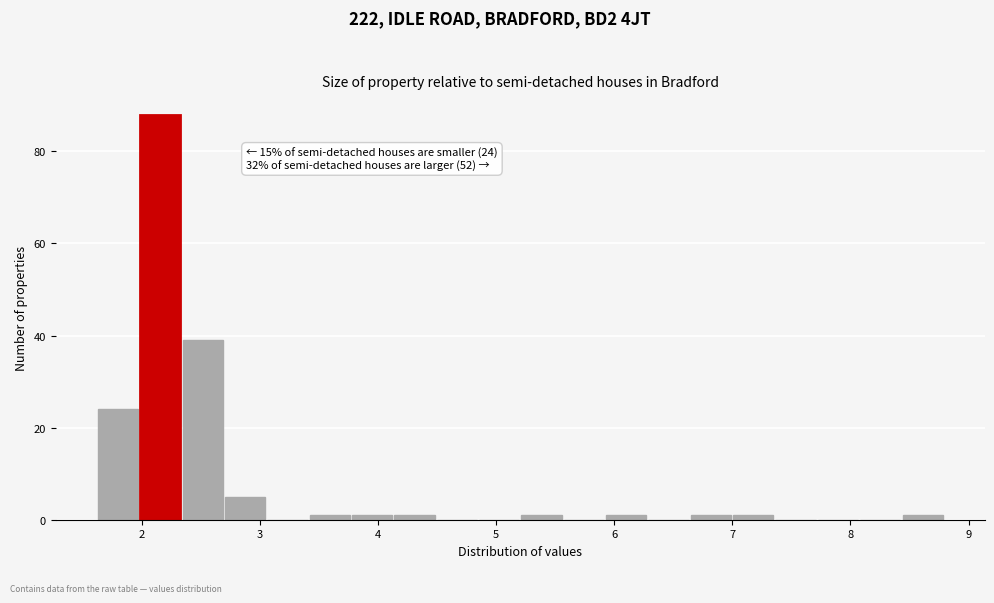

Around what value on the x-axis is the tallest bar? Give the approximate position of its centre, as read against the axis.

2.2